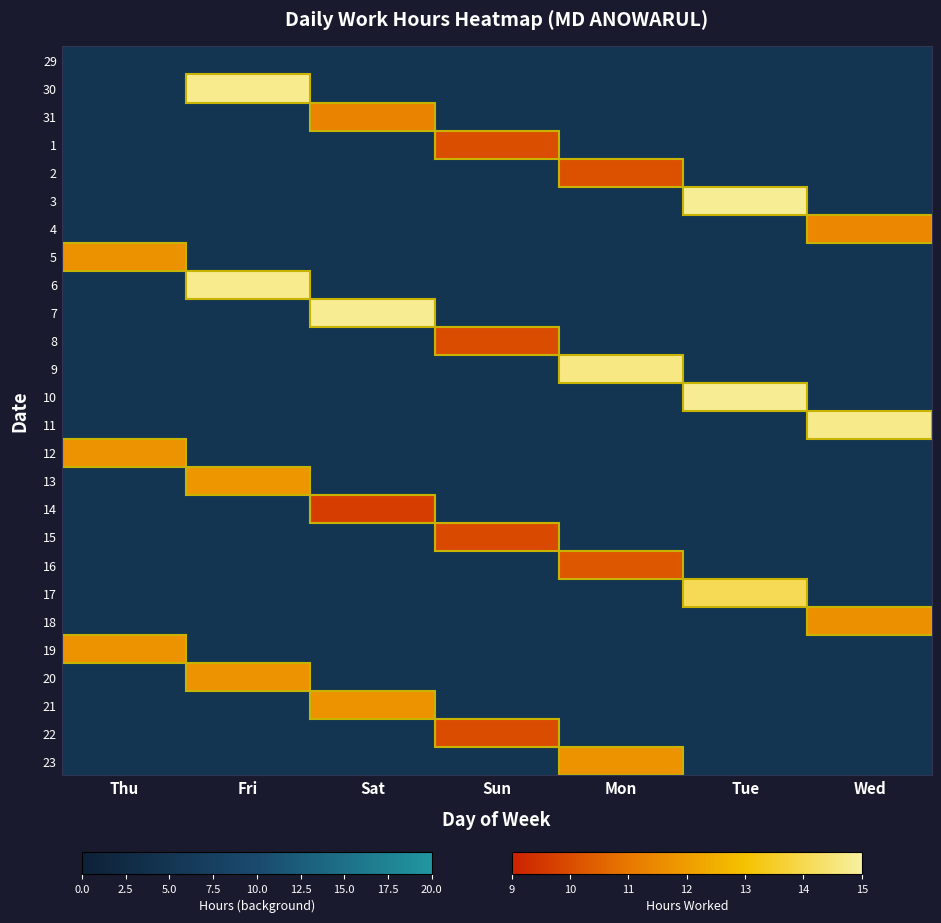

What is the total value across all series at Thu?

150.1